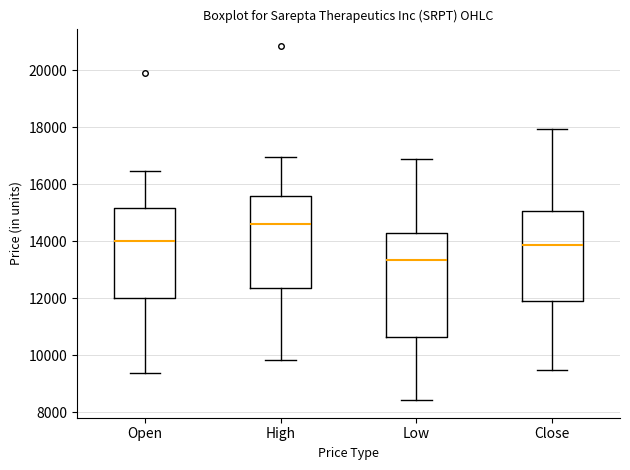

Which box has the highest median line?

High